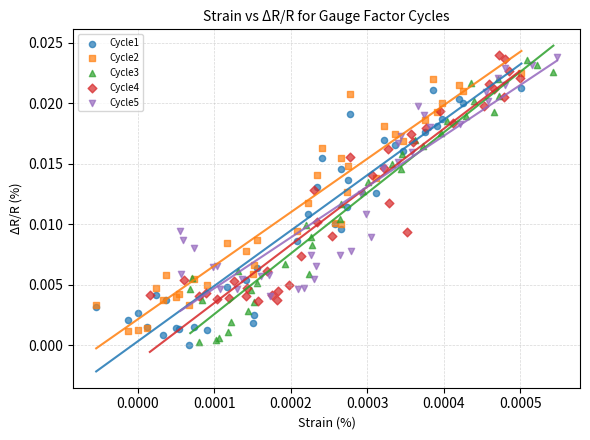

Which series has the largest Y range (max minus min)?

Cycle3